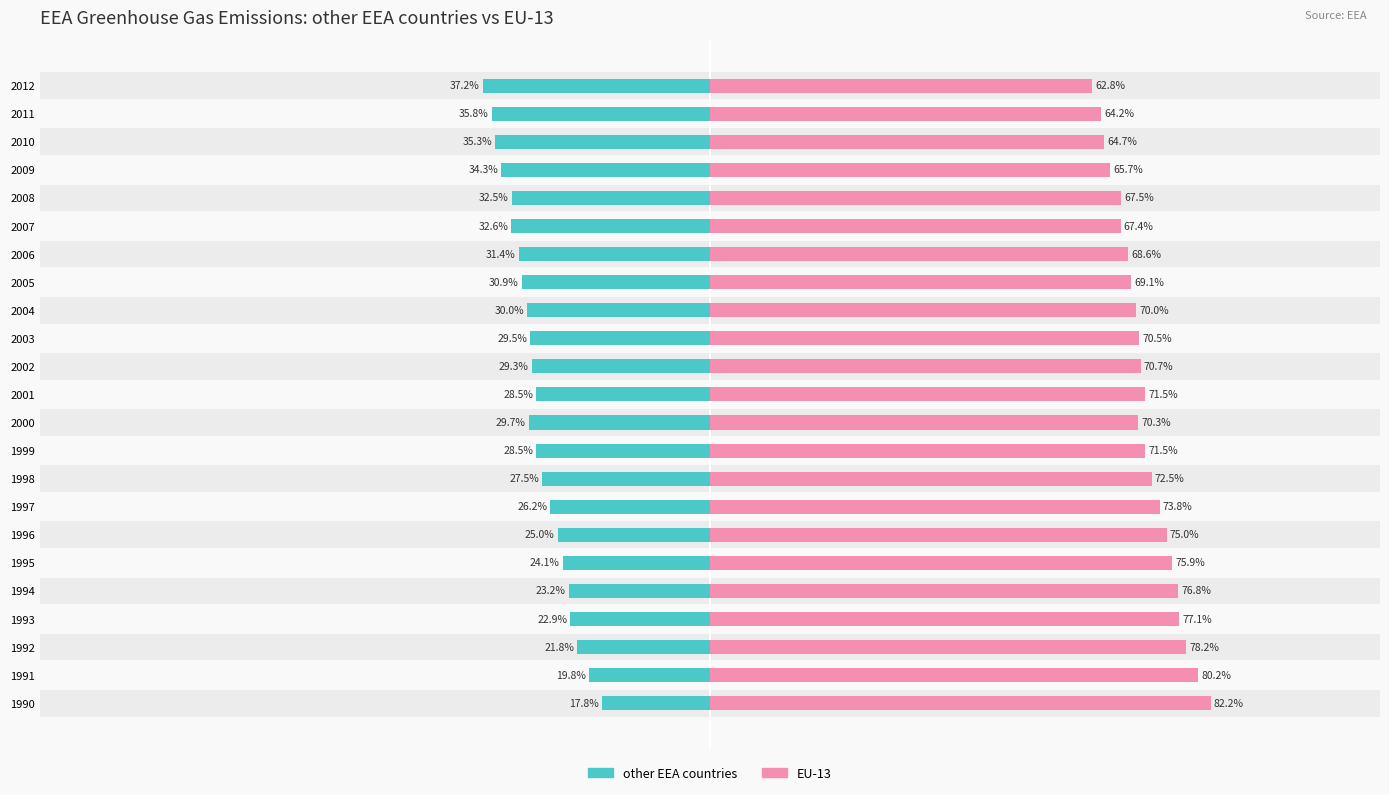

How many values in the other EEA countries series exceed -29?

11